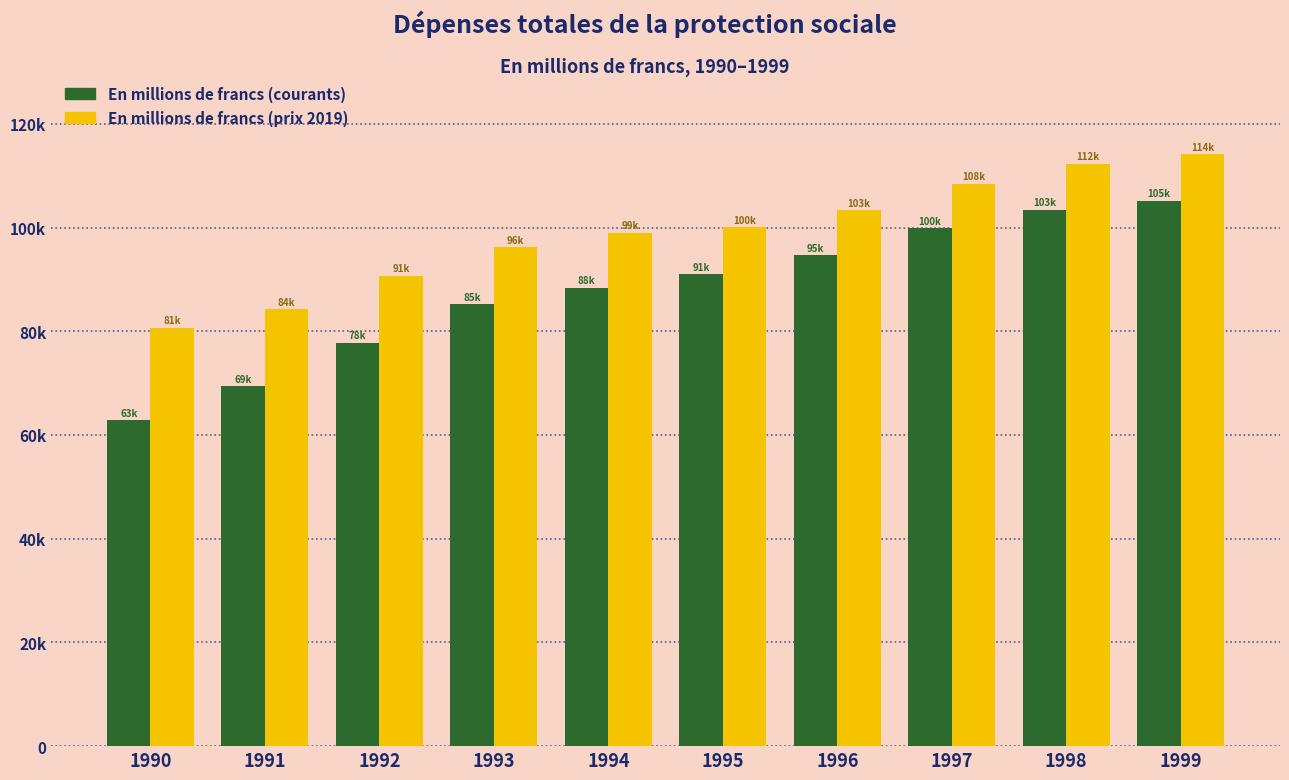

Are the bars grouped side by side (vs. stacked)?

Yes